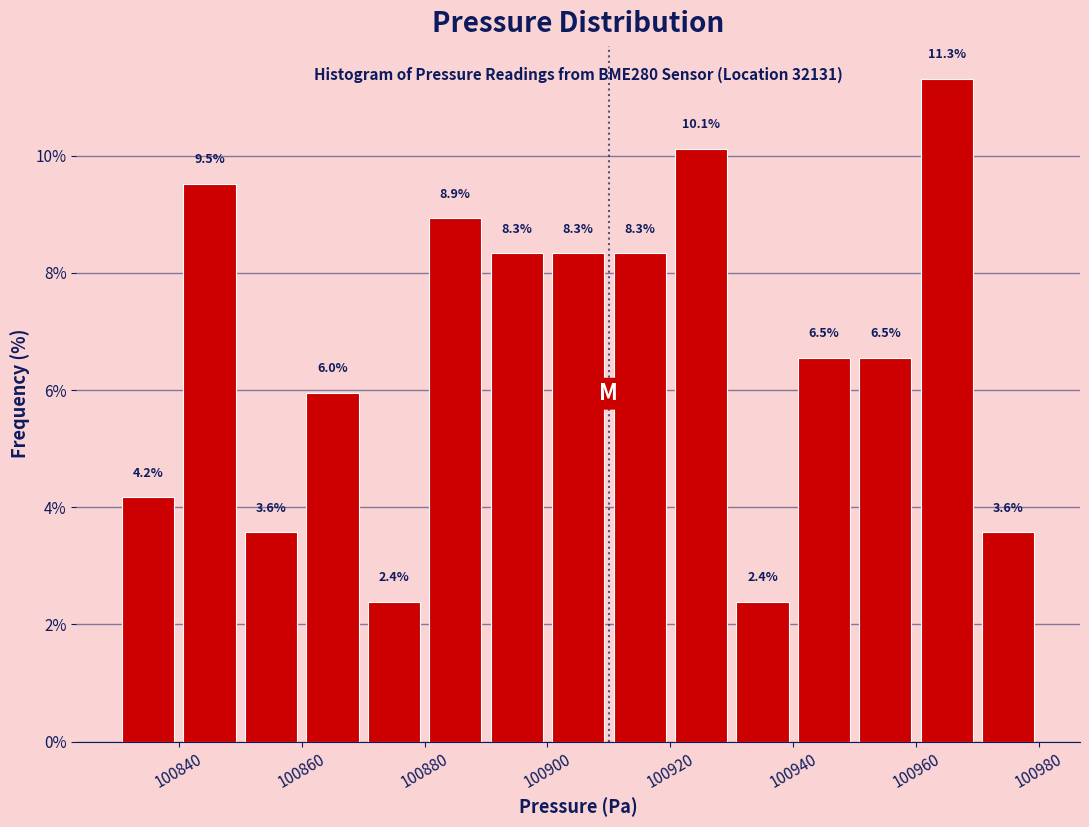

What is the height of the bar covering 100830 to 100840 on the x-axis?

4.2